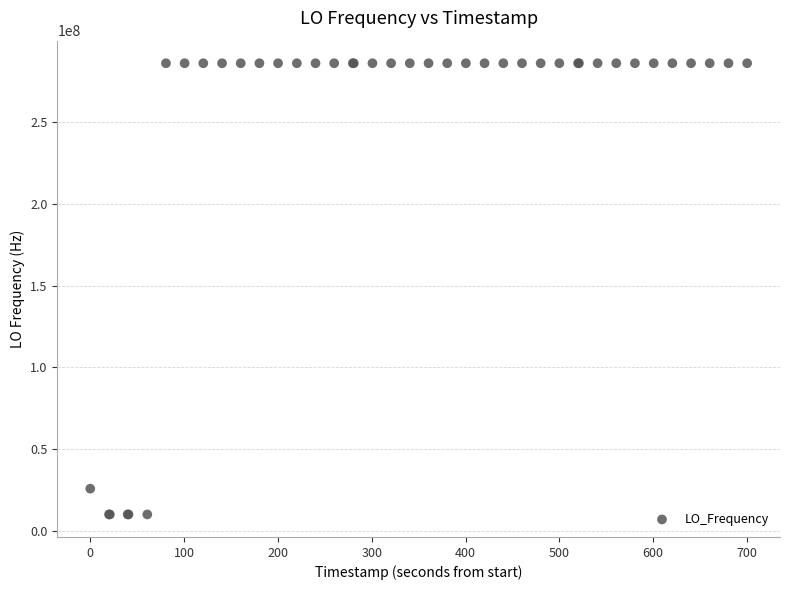

What Y value in the scatter plot is closest to 148017482?

25744488.9